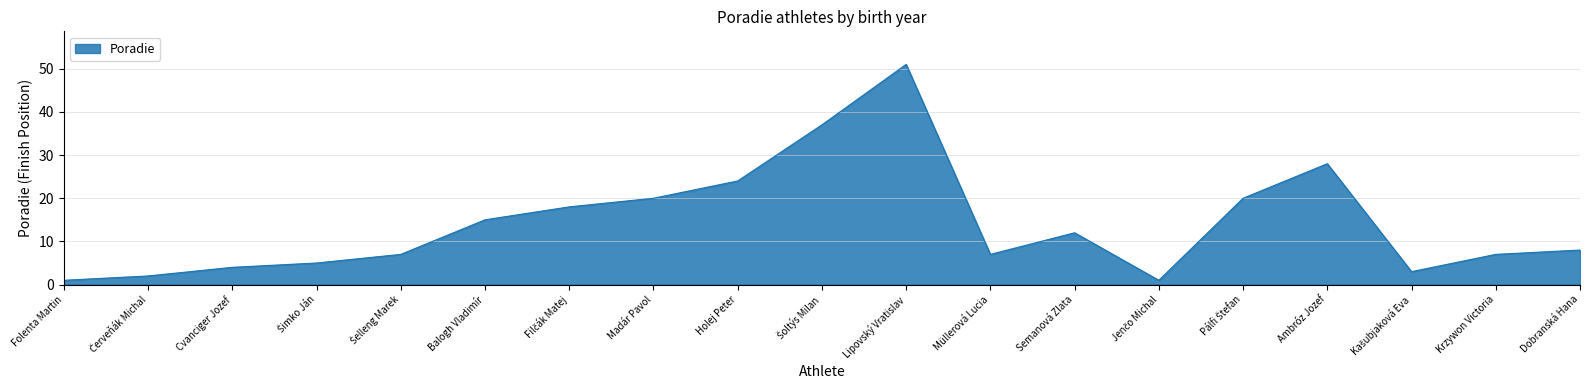

Which category has the highest value across all series?

Lipovský Vratislav